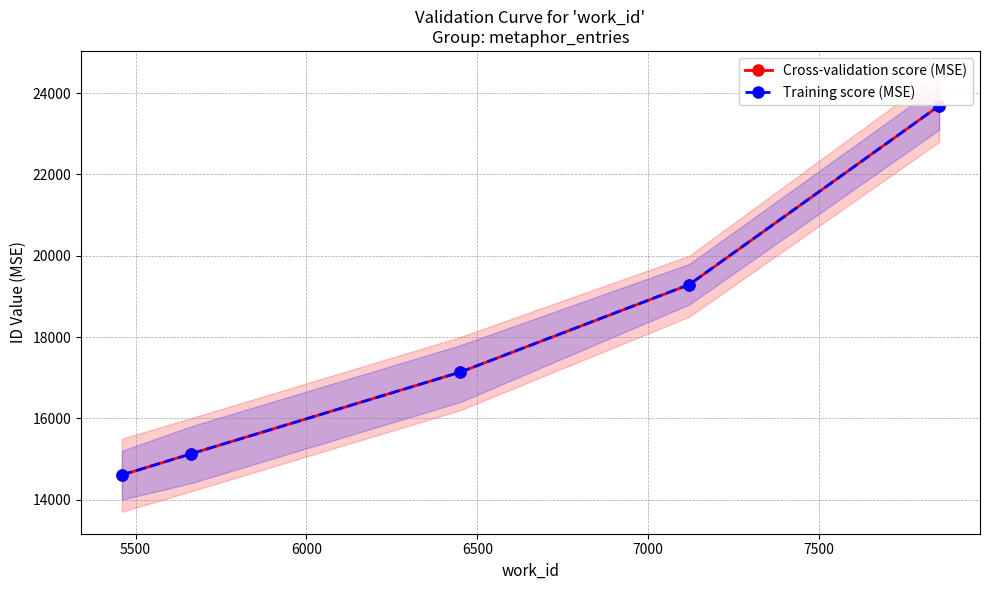

What is the minimum value for Cross-validation score (MSE)?

14605.0